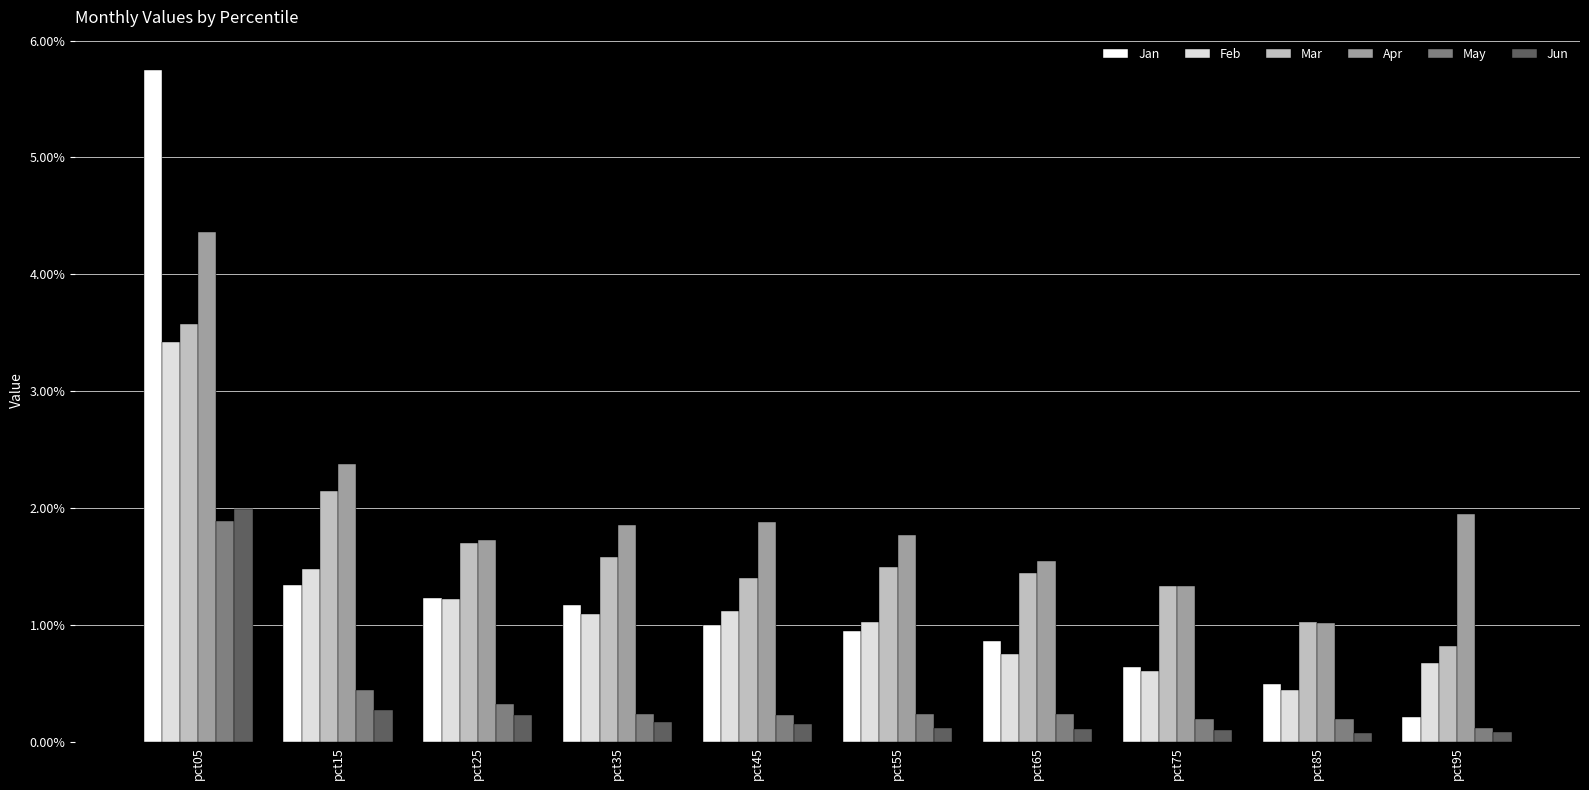

What is the lowest value of the May series?

0.1